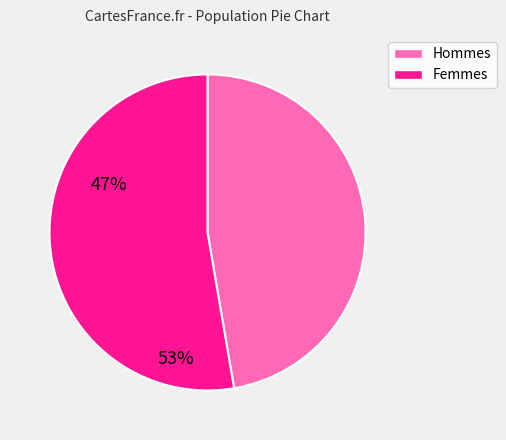

Is there any slice that represents more than half of the pie?

Yes